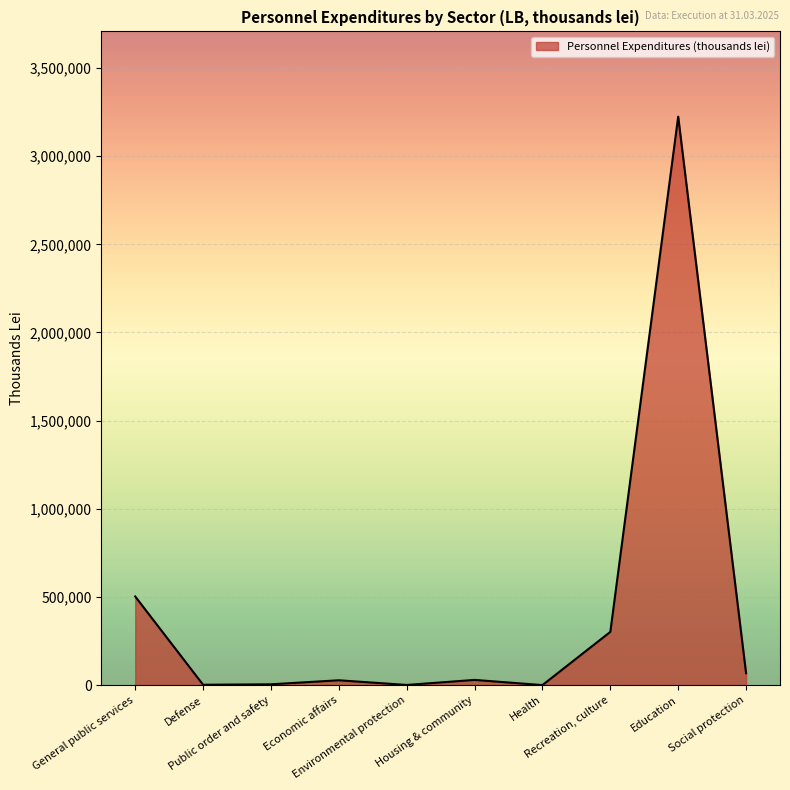

What is the difference between the maximum and minimum values?

3223986.2